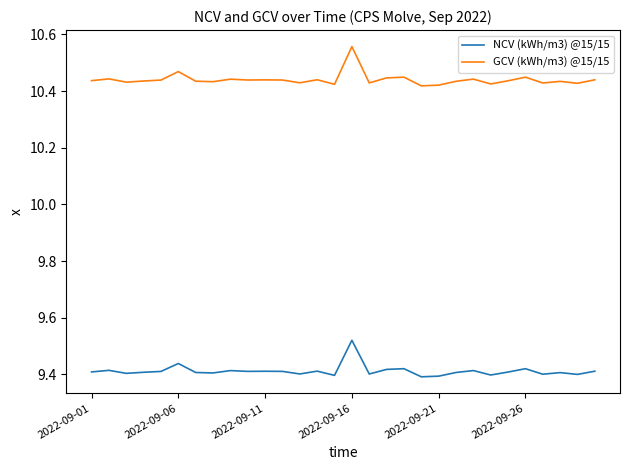

True or false: GCV (kWh/m3) @15/15 and NCV (kWh/m3) @15/15 cross at least once.

False